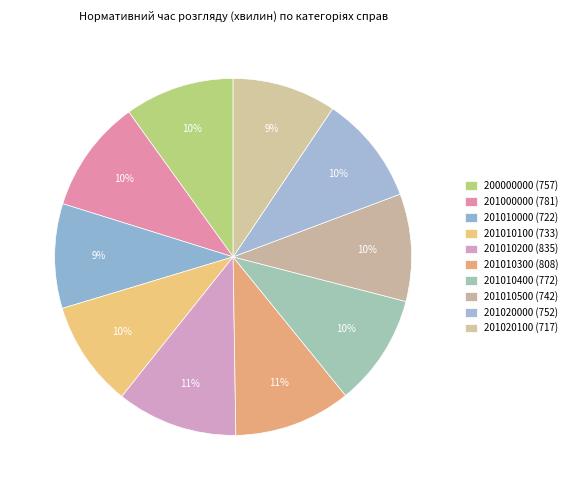

Count the number of slices in the pie.

10